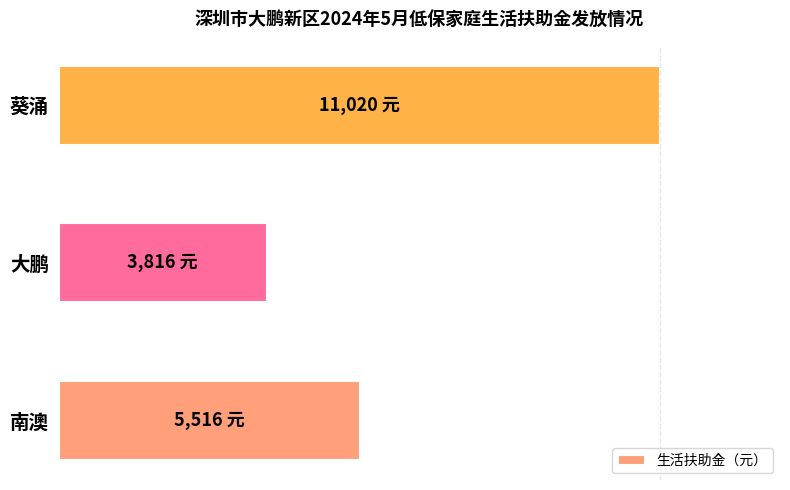

Does the chart contain any negative values?

No